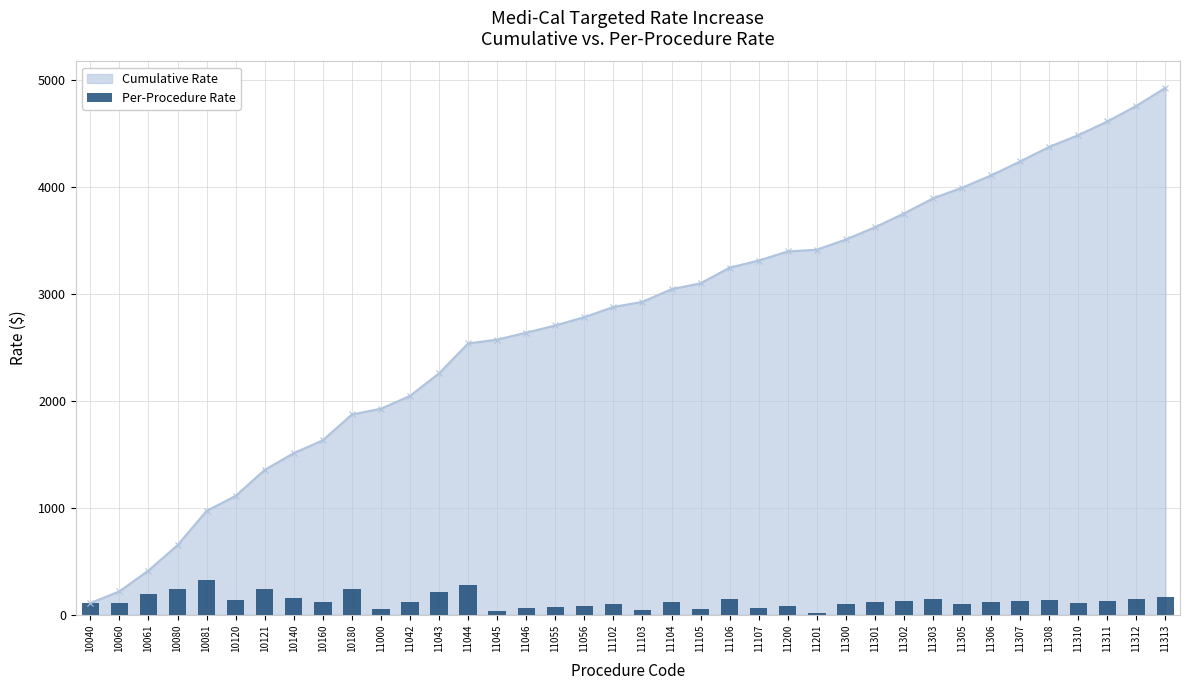

At which label does Cumulative Rate reach its peak?

11313